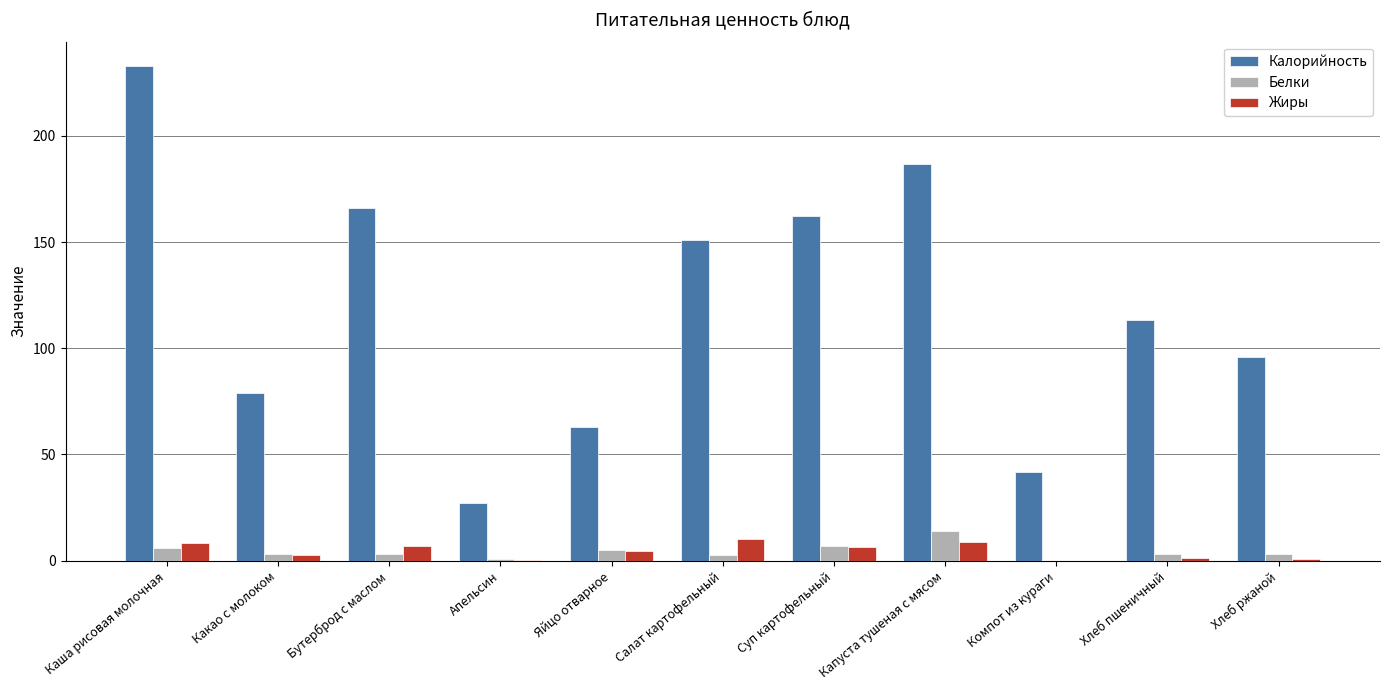

Is it true that Калорийность equals 37.9 at Яйцо отварное?

False